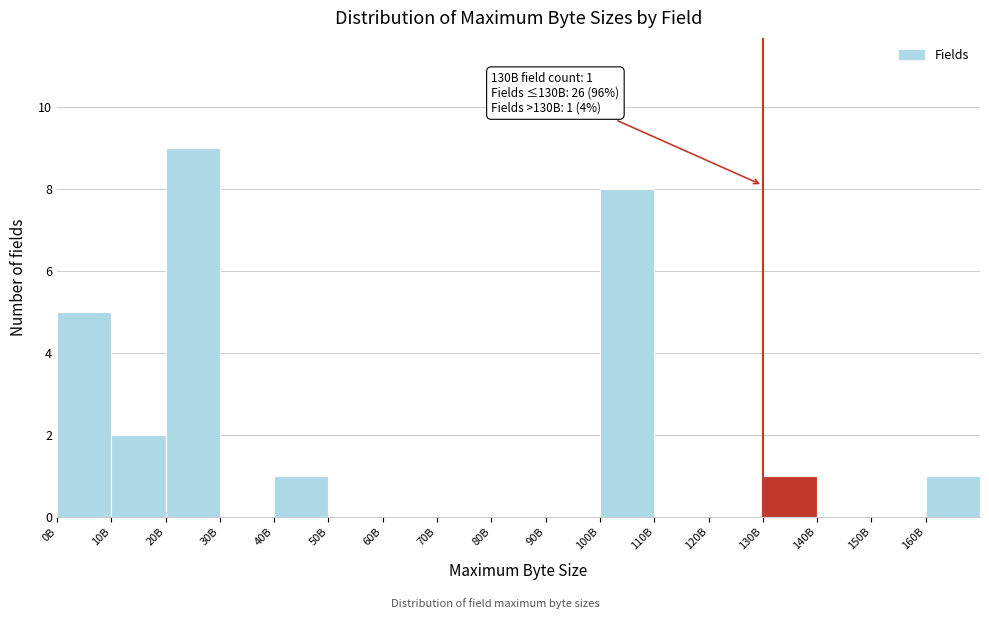

Reading right to left, transcribe all the data shown in this chart.

160B=1	150B=0	140B=0	130B=1	120B=0	110B=0	100B=8	90B=0	80B=0	70B=0	60B=0	50B=0	40B=1	30B=0	20B=9	10B=2	0B=5